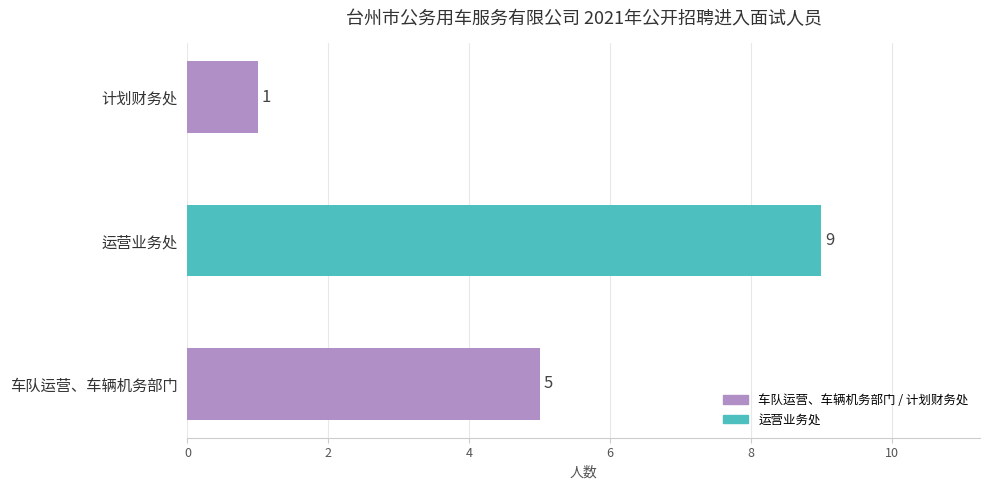

What is the change in value from 车队运营、车辆机务部门 to 计划财务处?

-4